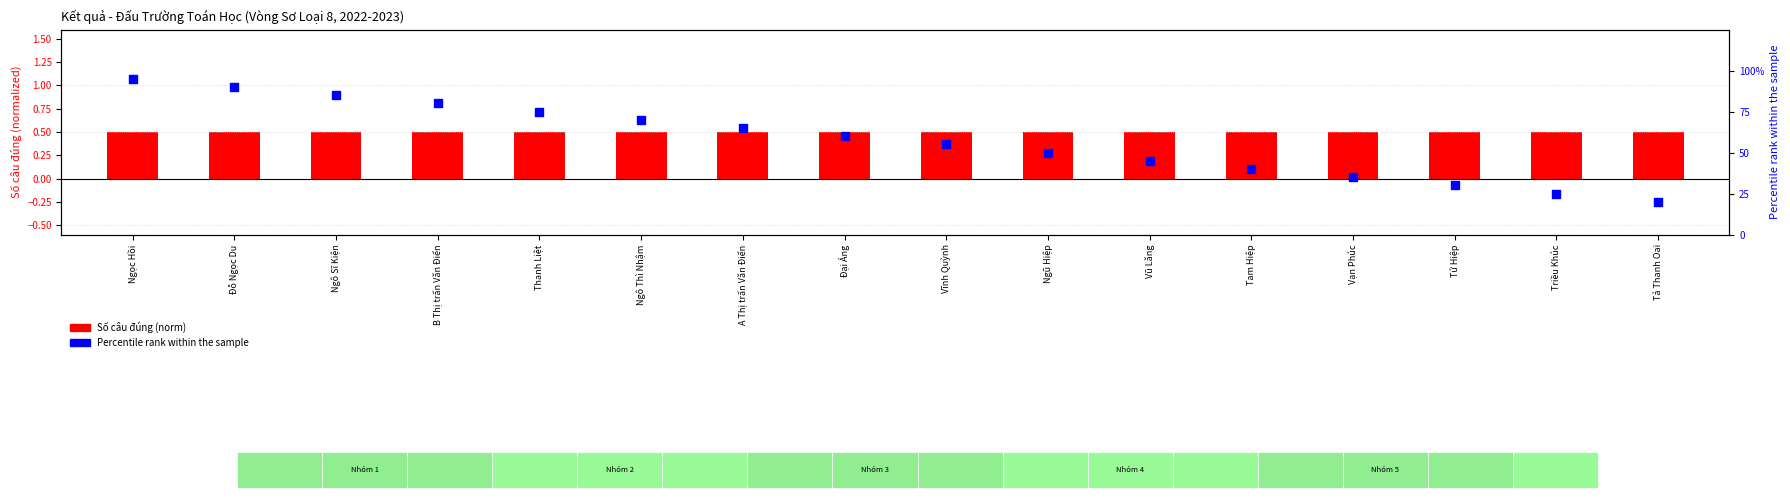

What are all the series names shown in the legend?

Số câu đúng (norm), Percentile rank within the sample